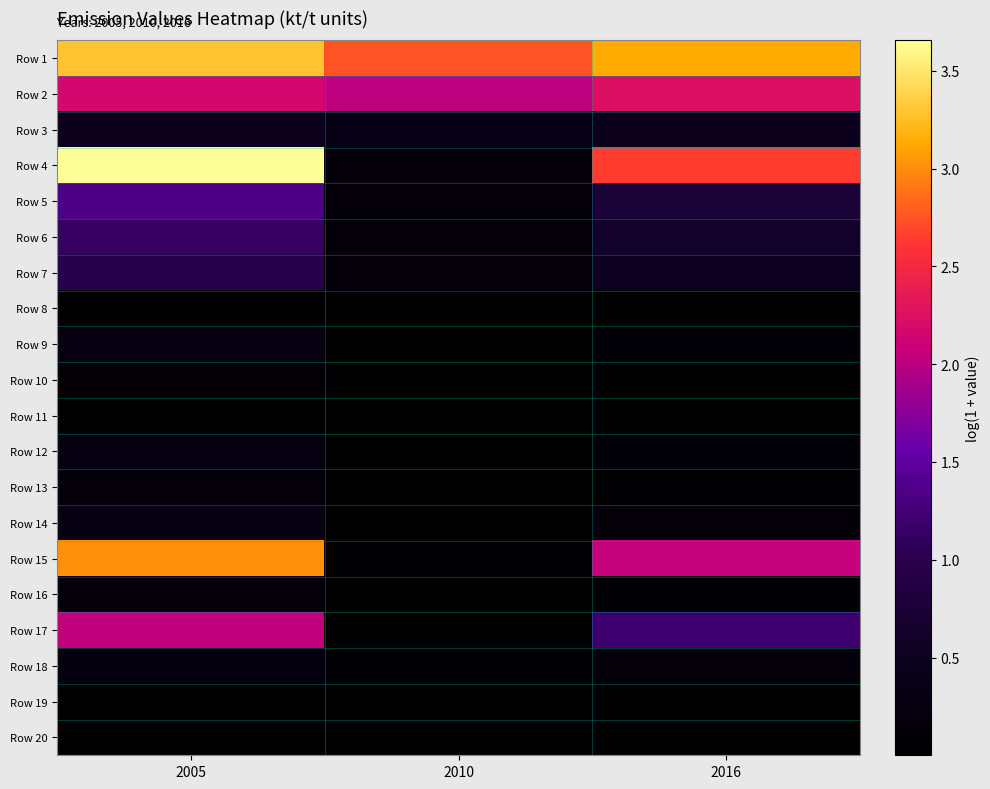

What is the total value across all series at 2016?

14.4